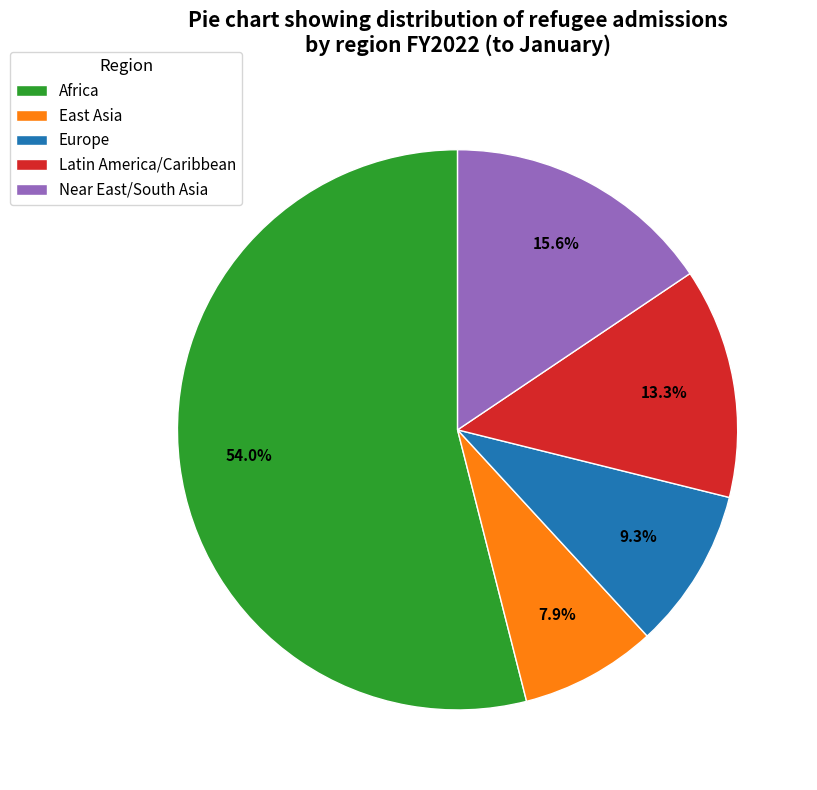

How much of the chart is everything except Near East/South Asia?

84.4%